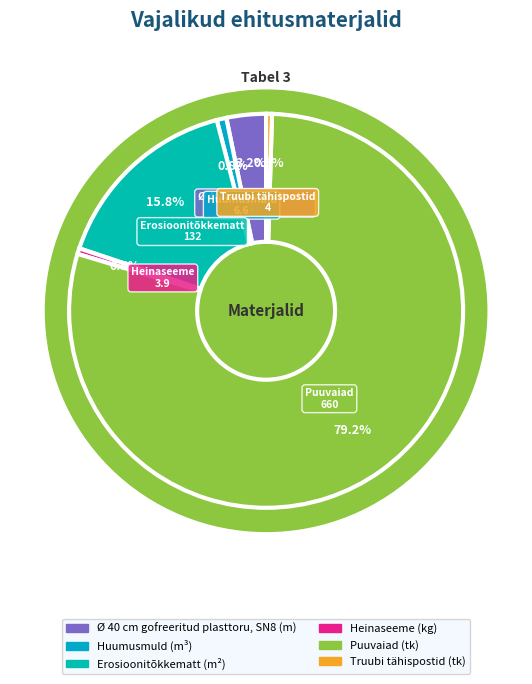

Does any single category account for the majority?

Yes